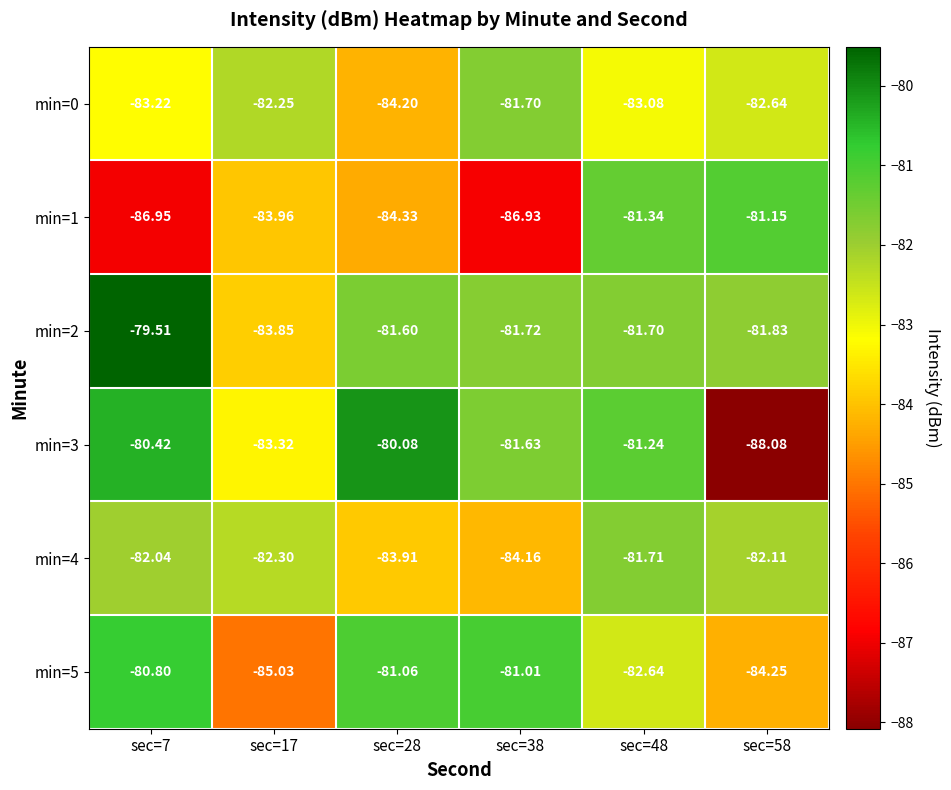

Is the value of min=5 at sec=48 greater than the value of min=3 at sec=38?

No